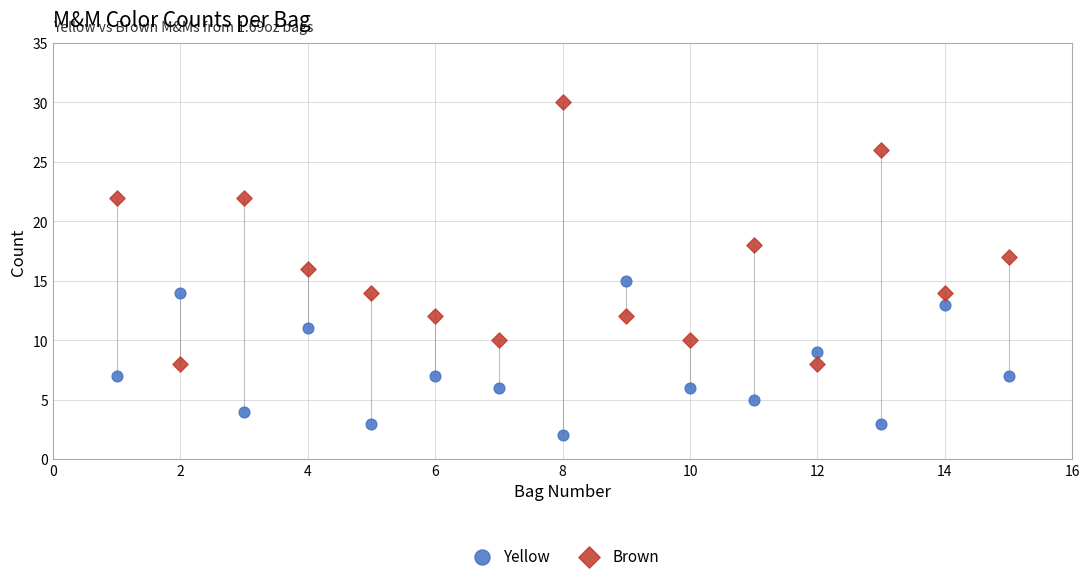

Which series contains the lowest Y value?

Yellow